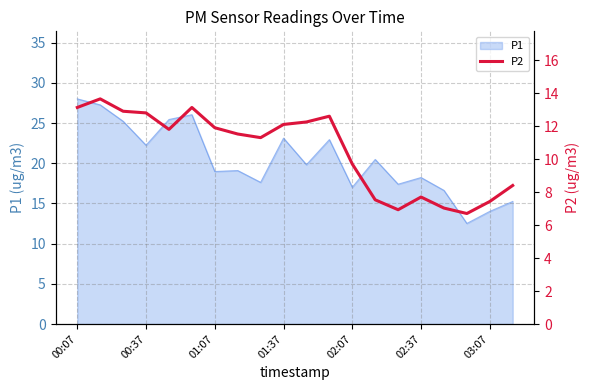

Does the chart display data point markers on the line(s)?

No